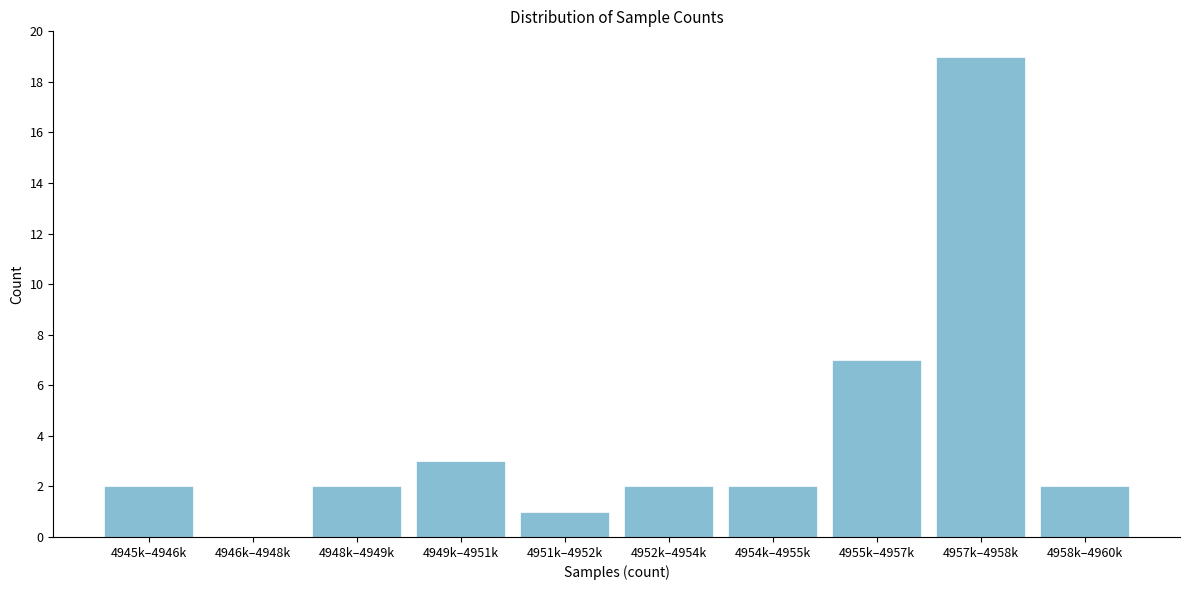

Reading left to right, list all the values displayed in this chart.

4945k–4946k=2	4946k–4948k=0	4948k–4949k=2	4949k–4951k=3	4951k–4952k=1	4952k–4954k=2	4954k–4955k=2	4955k–4957k=7	4957k–4958k=19	4958k–4960k=2